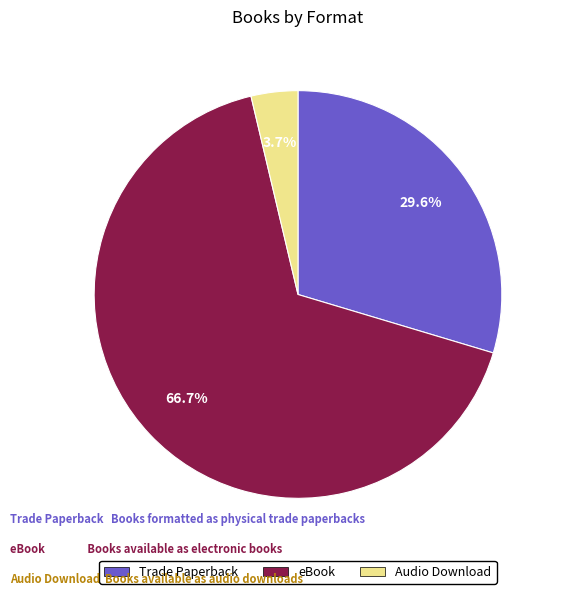

True or false: Audio Download accounts for 4% of the total.

True